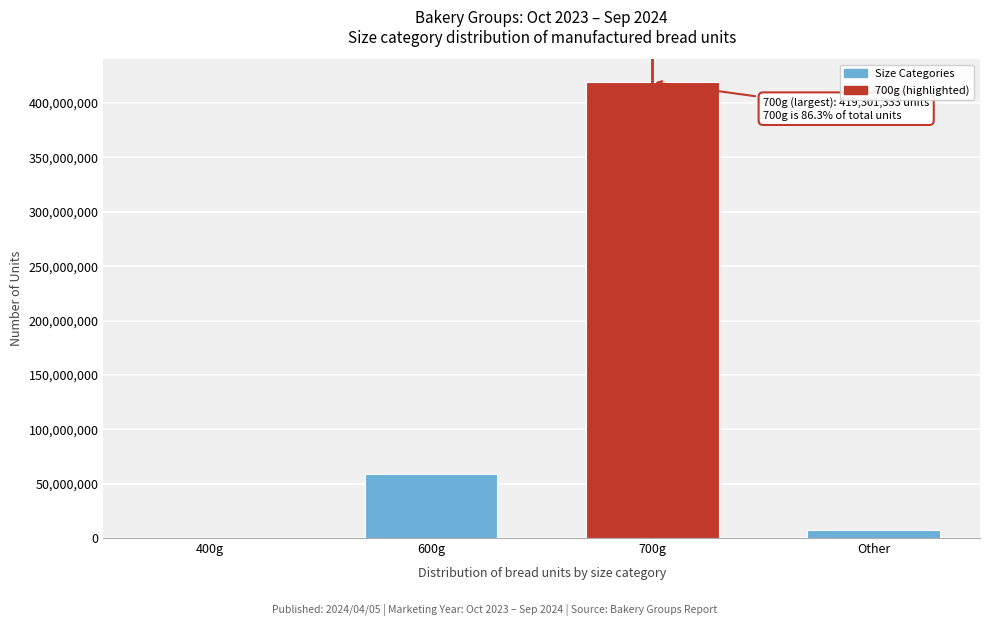

Reading left to right, extract all data points from this chart.

400g=241634	600g=59028135	700g=419301333	Other=7334916